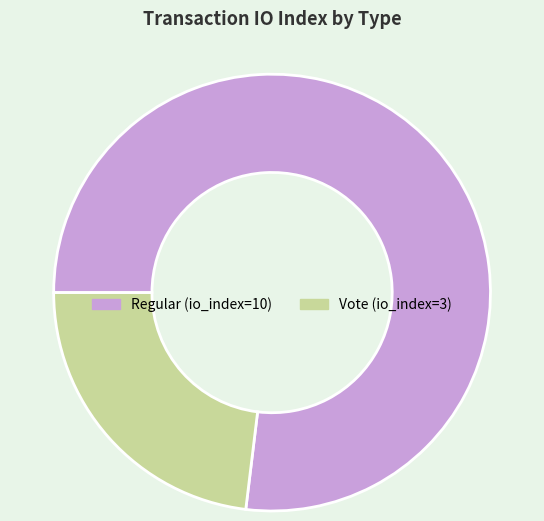

Which slice is the smallest?

Vote (io_index=3)